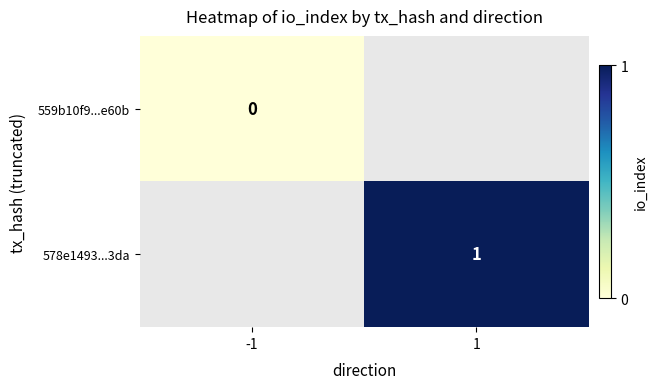

Between -1 and 1, which is larger?

1